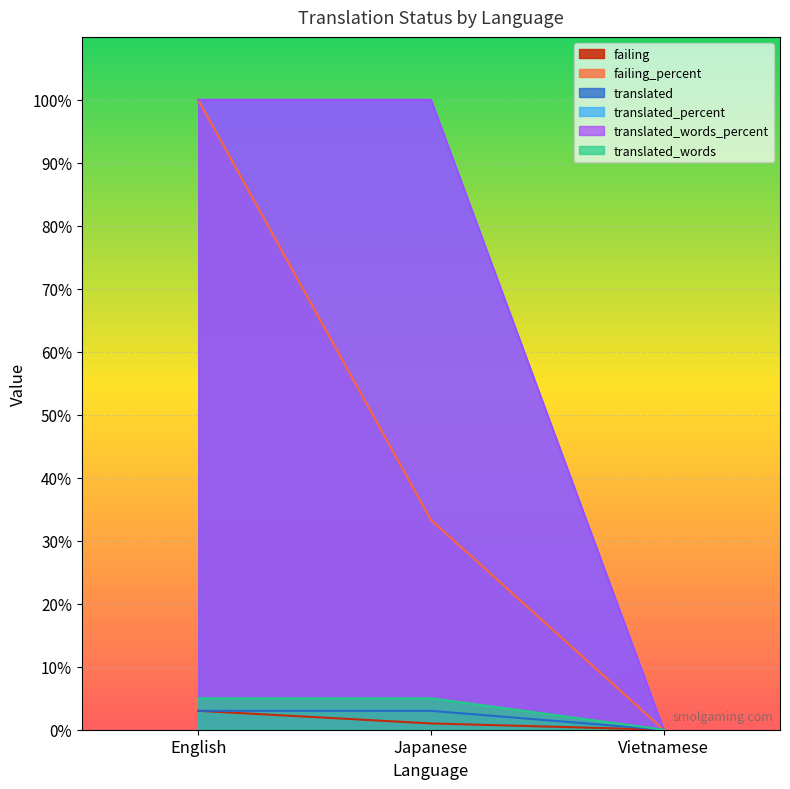

Which series has the largest total across all categories?

translated_percent